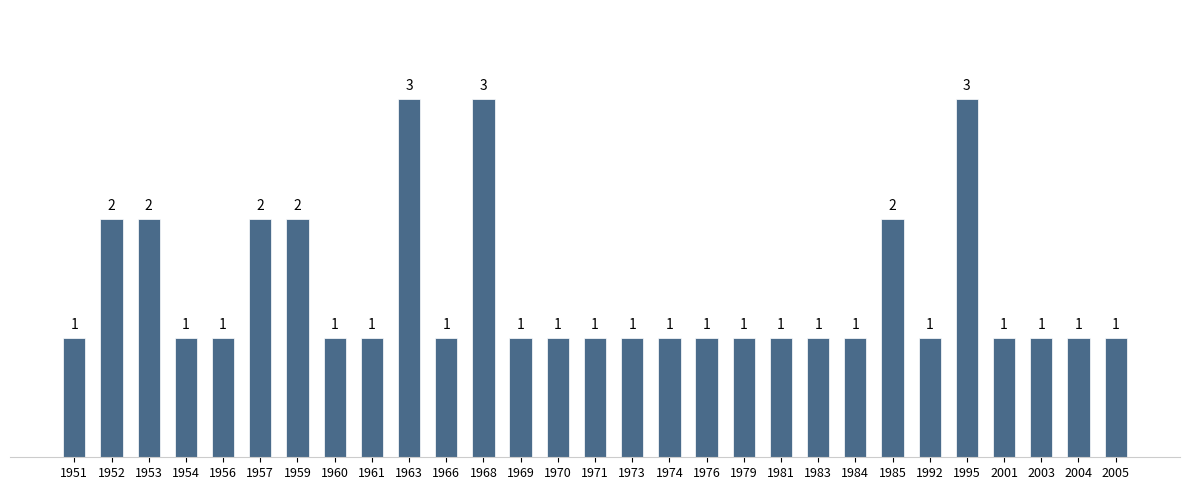

The chart shows a value of 5 at 1995. True or false?

False